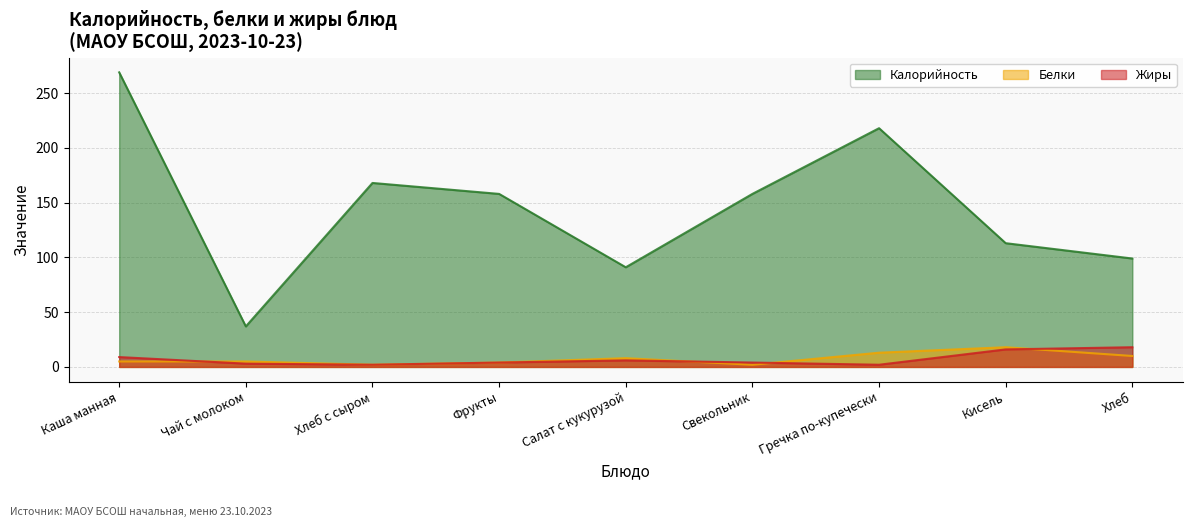

What is the maximum value shown in the chart?

269